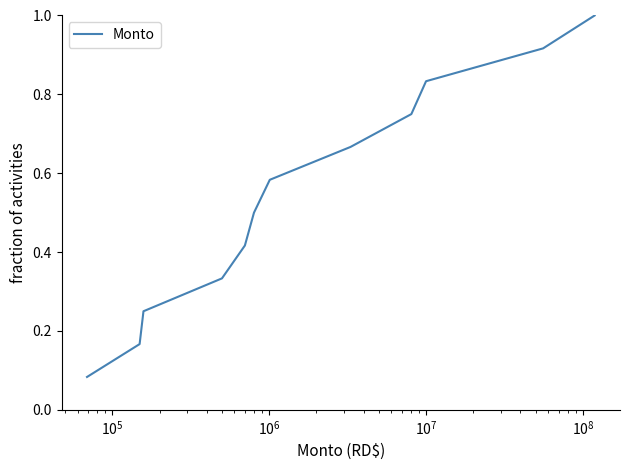

What is the maximum value shown in the chart?

1.0